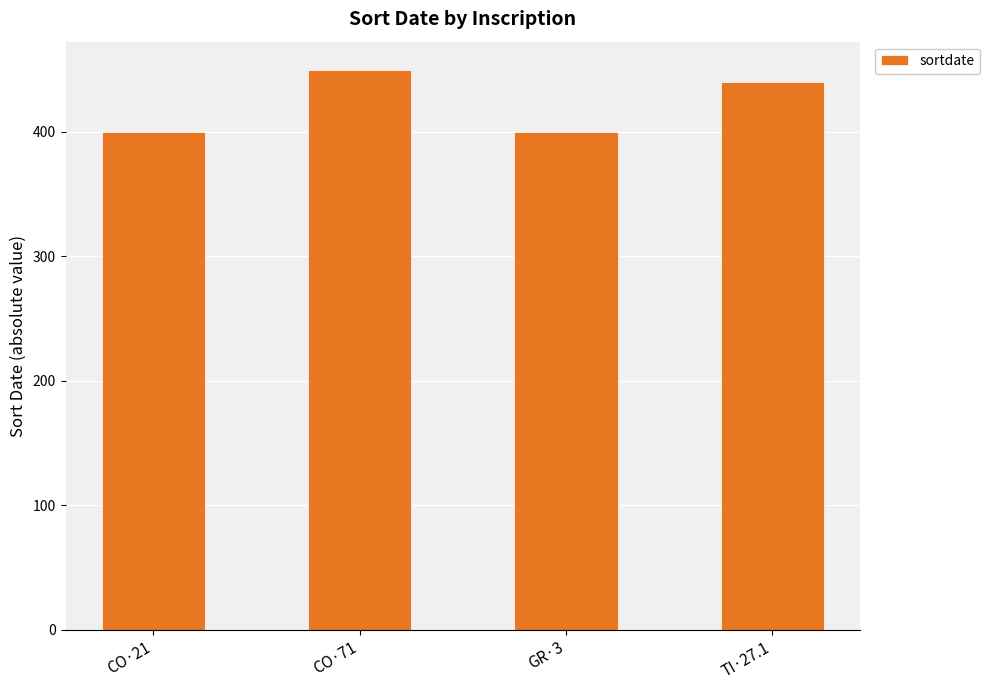

What is the difference between the values at CO·21 and CO·71?

50